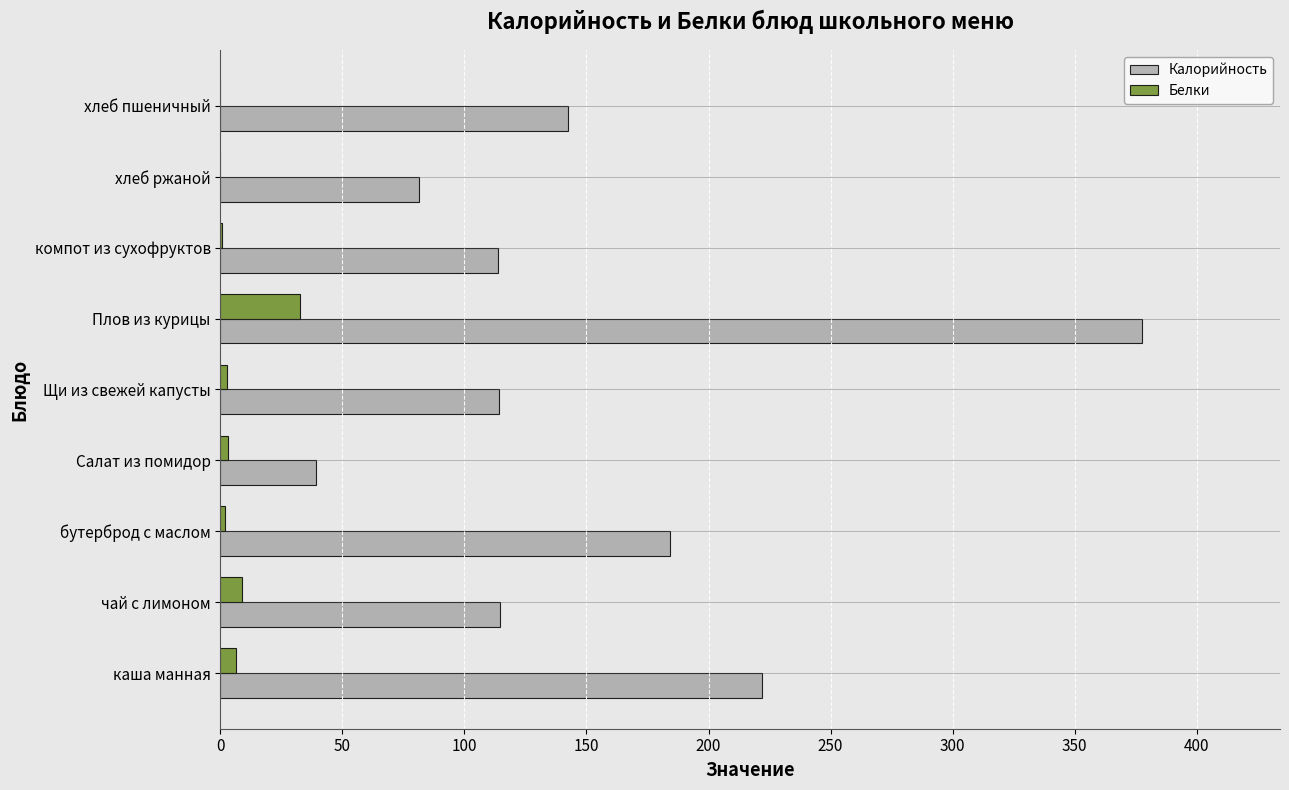

Which series changed the most between каша манная and Щи из свежей капусты?

Калорийность